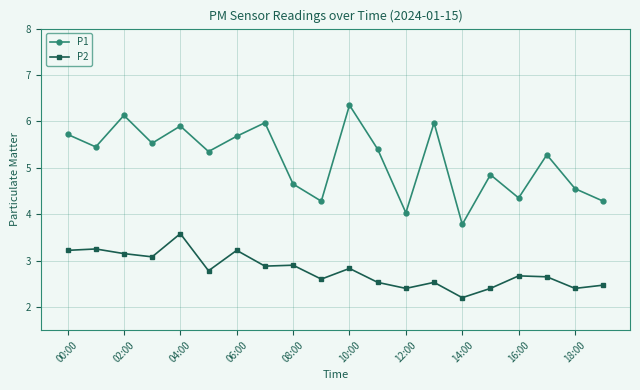

True or false: P1 and P2 intersect in this chart.

False